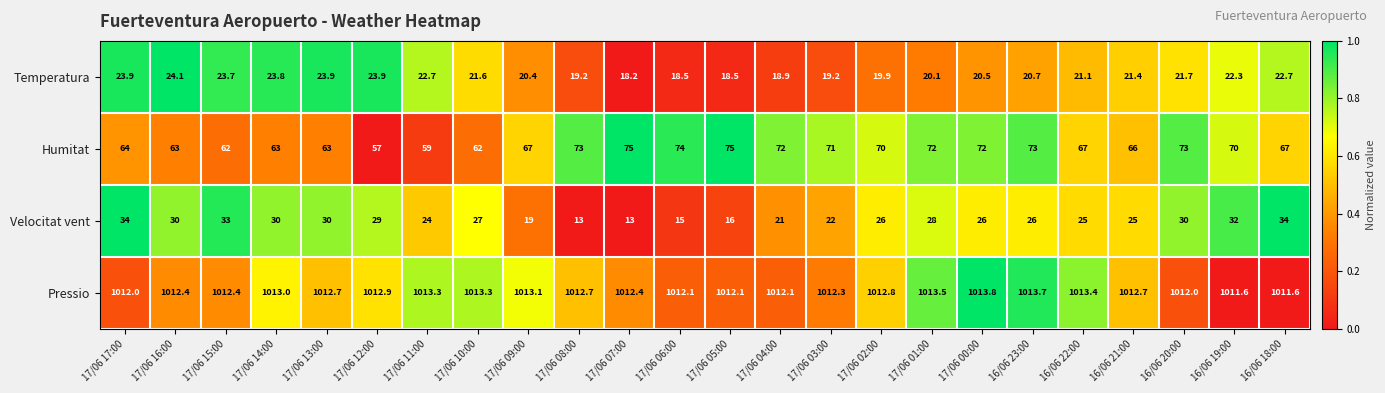

What is the greatest value displayed?

1013.8